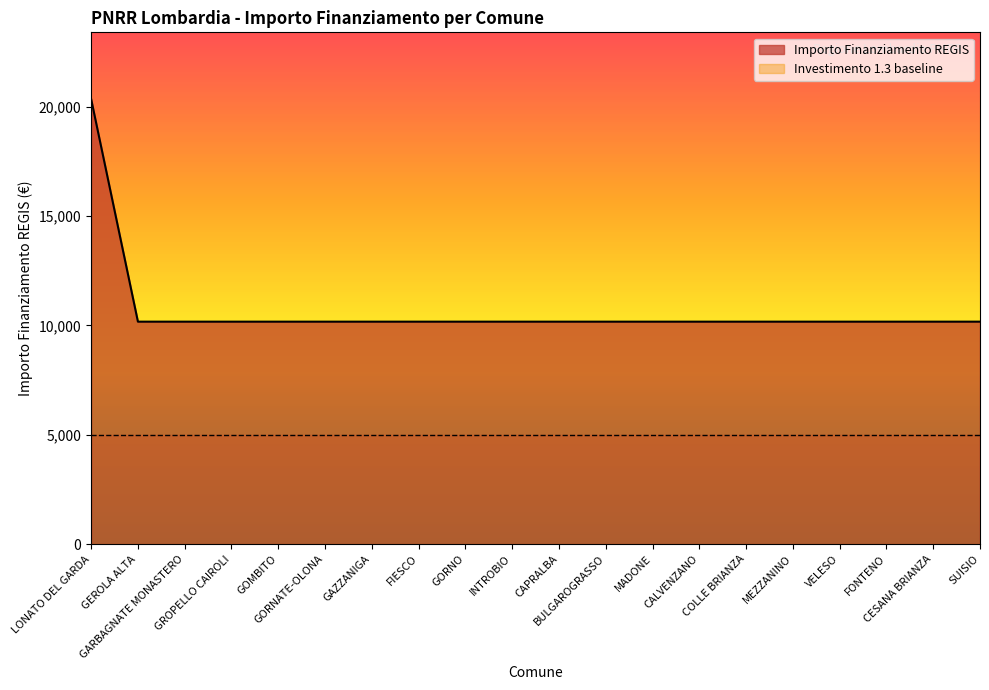

Rank the categories by value from highest to lowest.

LONATO DEL GARDA, GEROLA ALTA, GARBAGNATE MONASTERO, GROPELLO CAIROLI, GOMBITO, GORNATE-OLONA, GAZZANIGA, FIESCO, GORNO, INTROBIO, CAPRALBA, BULGAROGRASSO, MADONE, CALVENZANO, COLLE BRIANZA, MEZZANINO, VELESO, FONTENO, CESANA BRIANZA, SUISIO